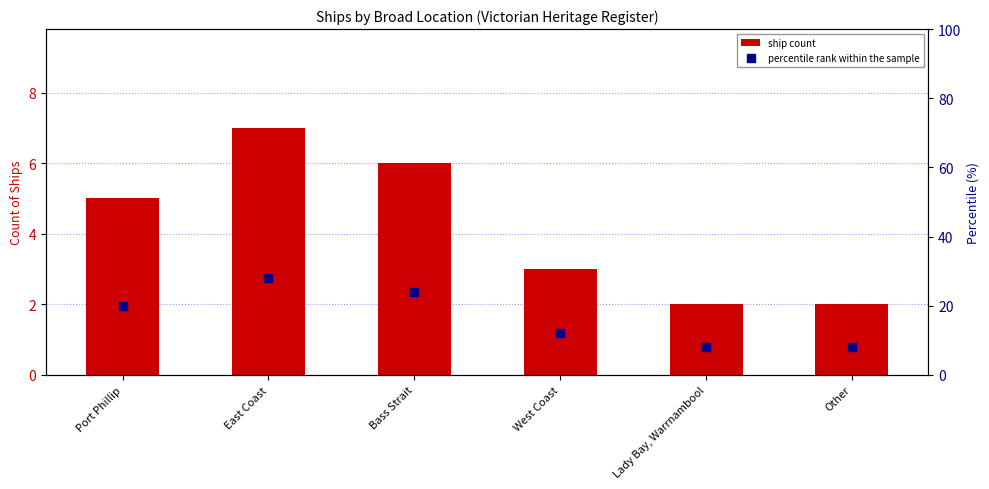

What are all the series names shown in the legend?

ship count, percentile rank within the sample